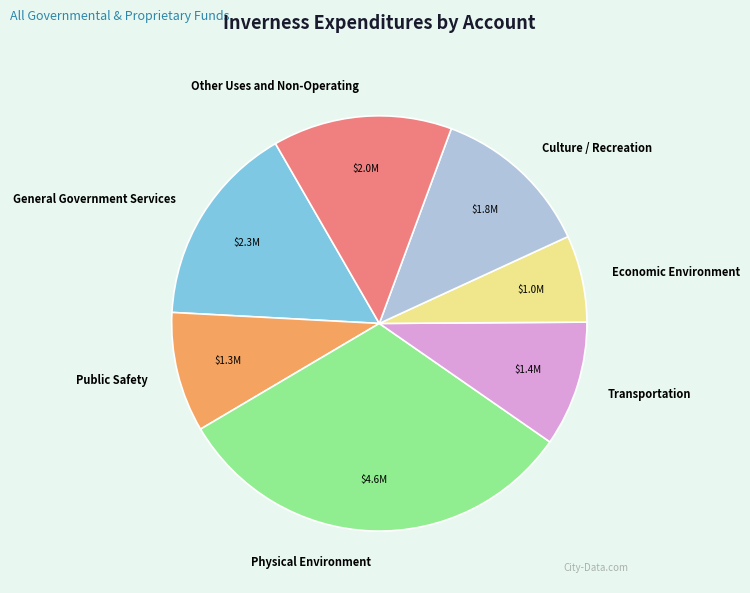

Is there any slice that represents more than half of the pie?

No